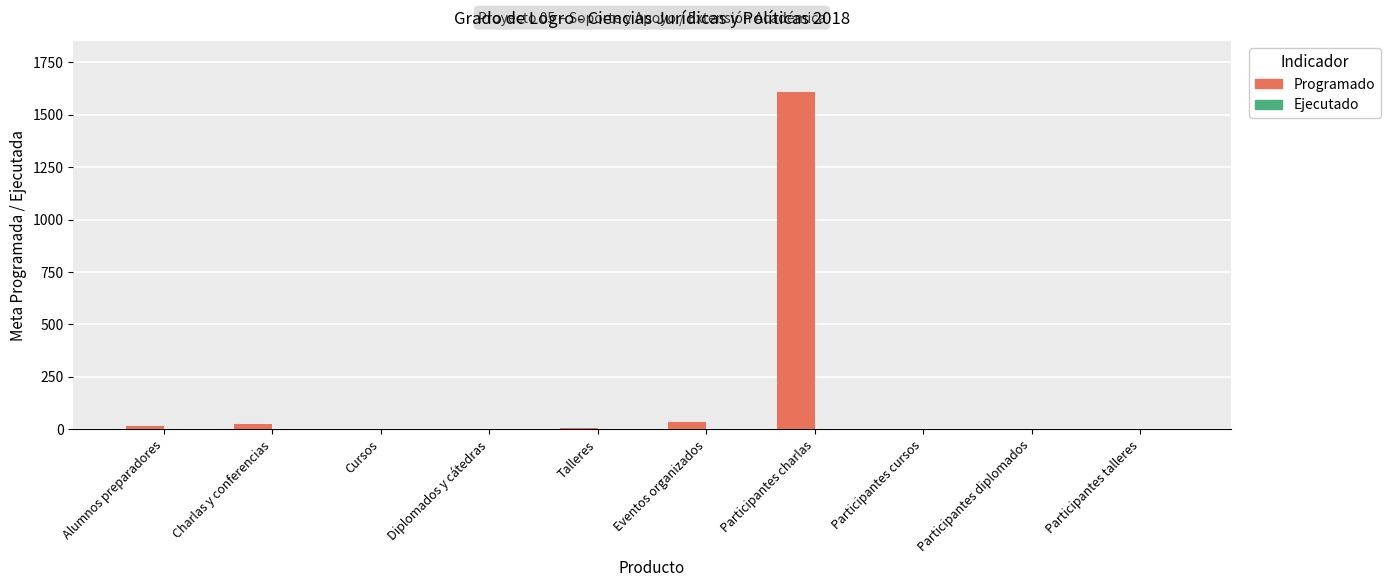

What is the sum of all values?

1694